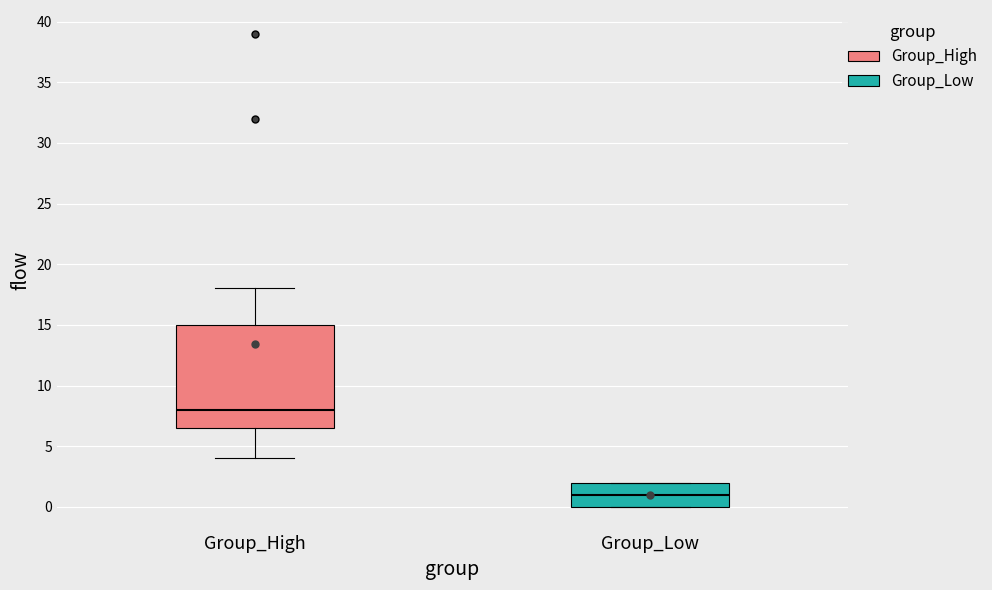

Which box's median line is the highest?

Group_High